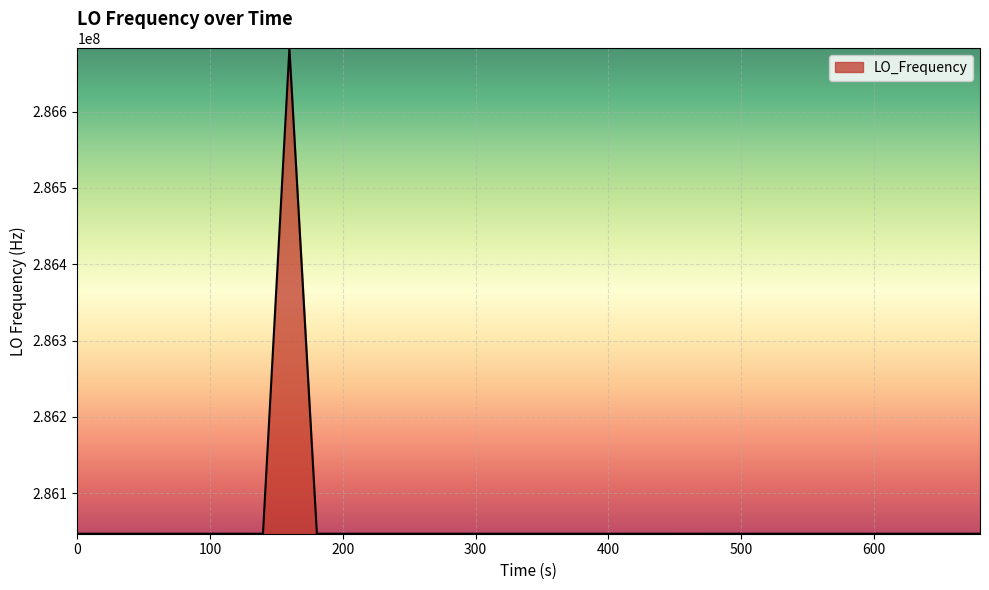

How many lines are shown in the chart?

1